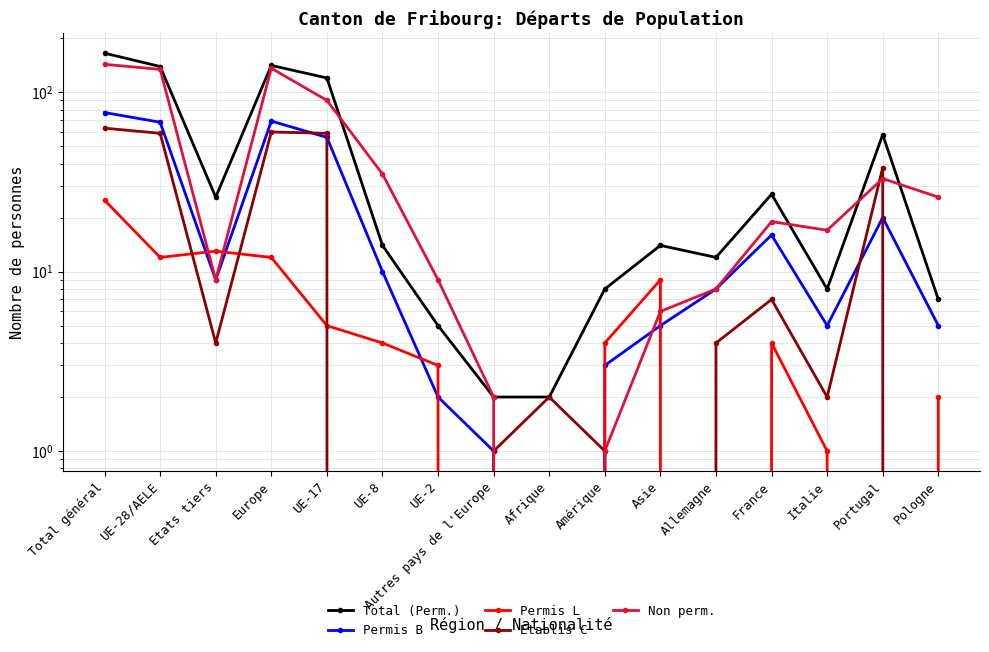

Is it true that Permis L equals 11 at Autres pays de l'Europe?

False